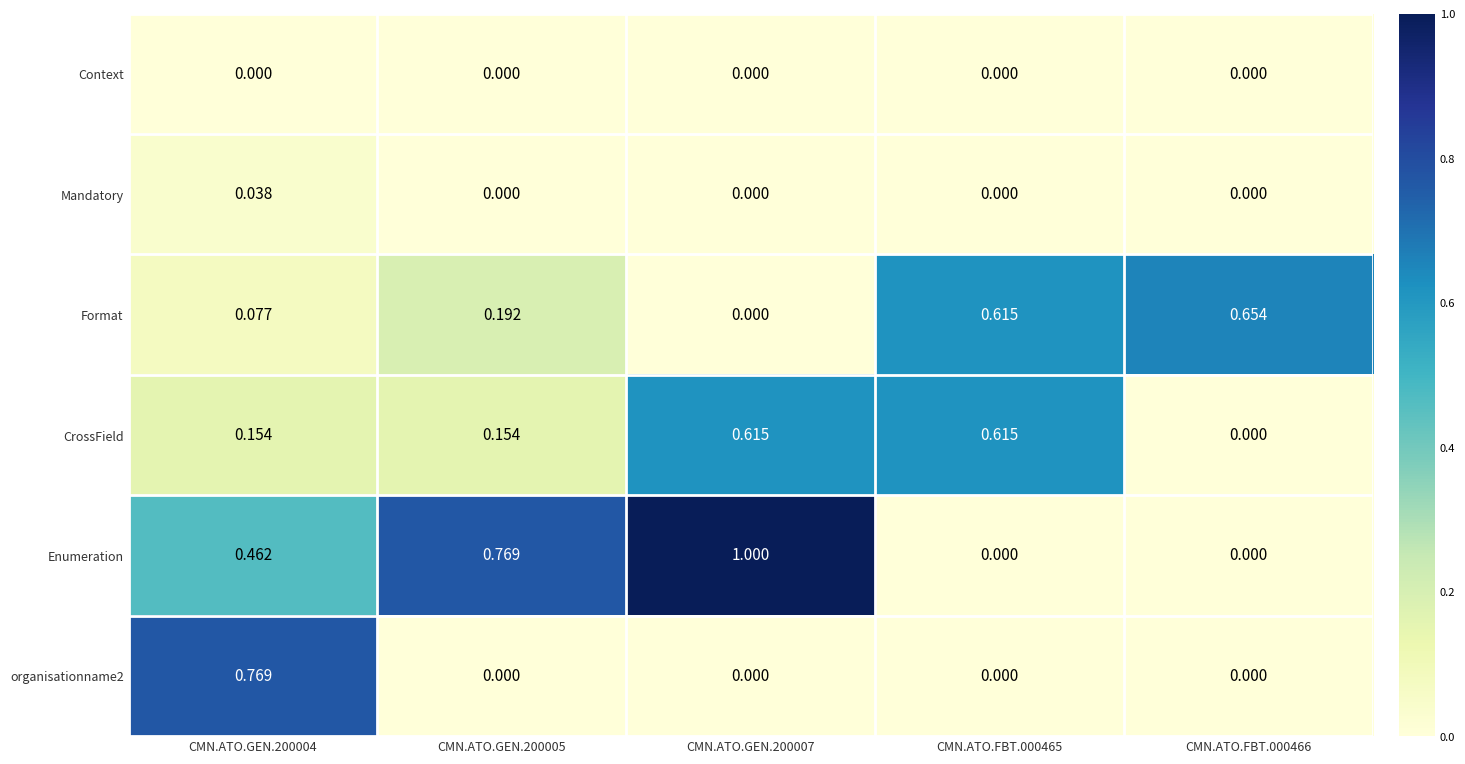

Which series has the largest total across all categories?

Enumeration